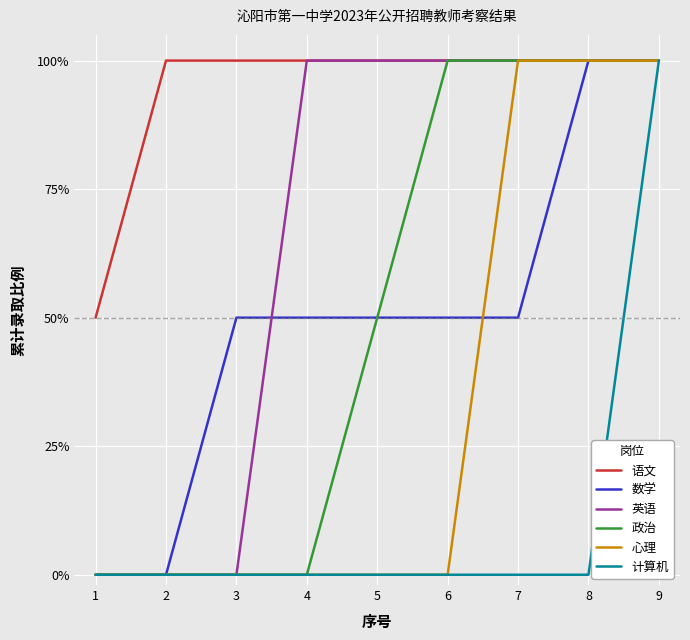

Which series changed the most between 3 and 5?

英语